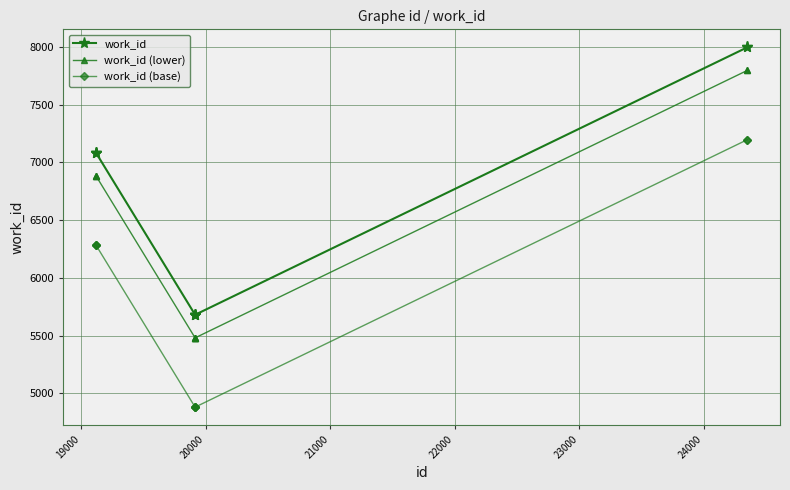

List the series in order of their peak value, lowest first.

work_id (base), work_id (lower), work_id